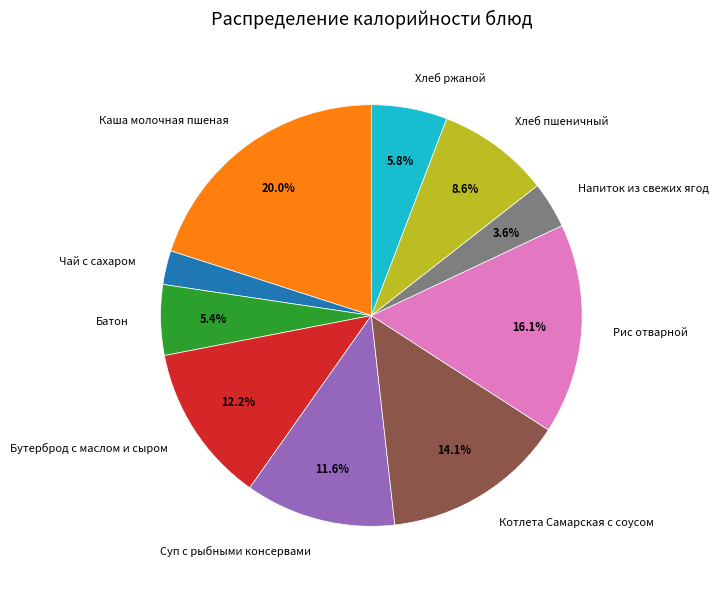

Which slice is the largest?

Каша молочная пшеная